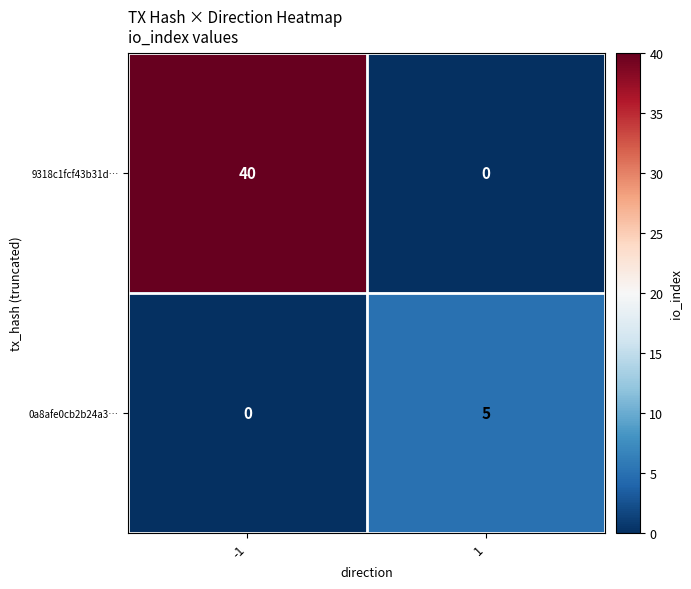

True or false: 9318c1fcf43b31d… has a value of 26 at 1.

False